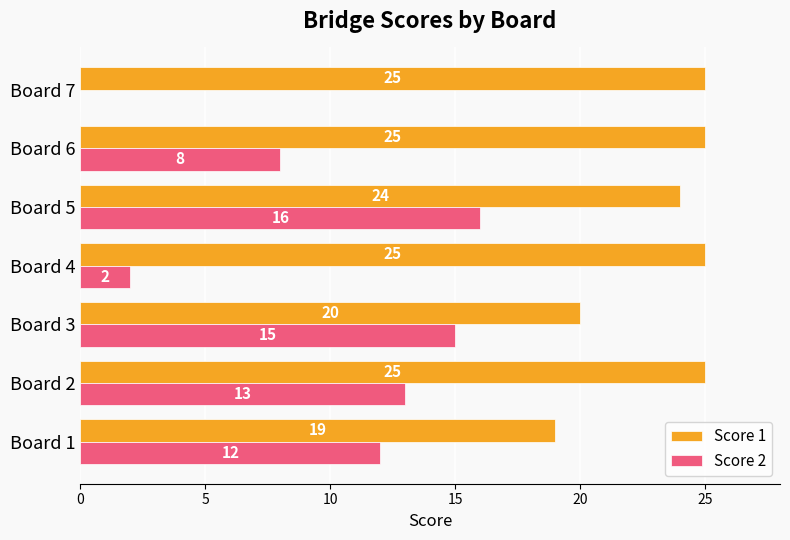

What is the total value across all series at Board 2?

38